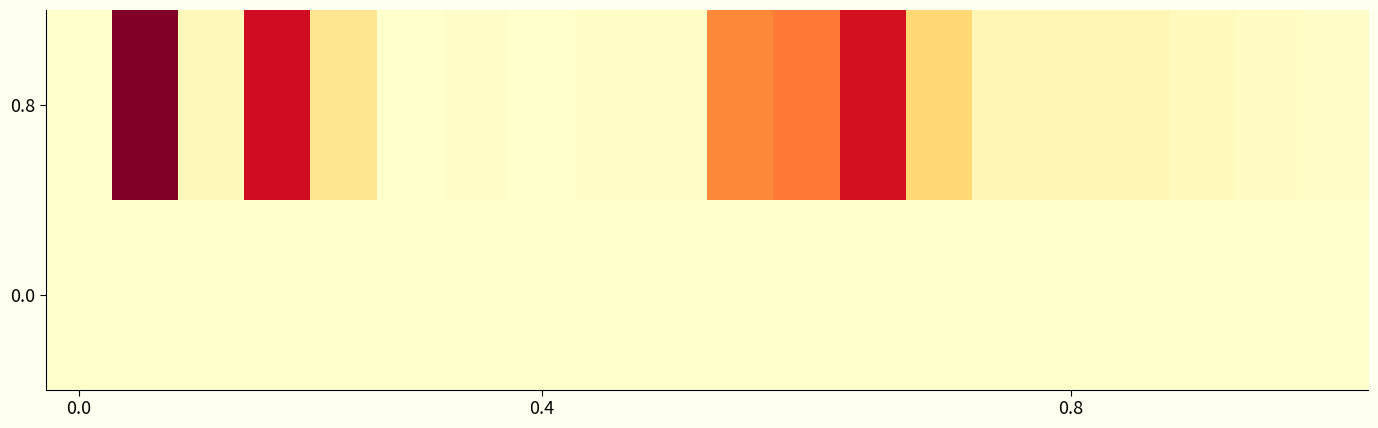

Reading left to right, list all the values displayed in this chart.

0.8: 0.0	1.0	0.0	0.8	0.2	0.0	0.0	0.0	0.0	0.0	0.5	0.5	0.8	0.2	0.1	0.1	0.1	0.0	0.0	0.0
0.0: 0.0	0.0	0.0	0.0	0.0	0.0	0.0	0.0	0.0	0.0	0.0	0.0	0.0	0.0	0.0	0.0	0.0	0.0	0.0	0.0